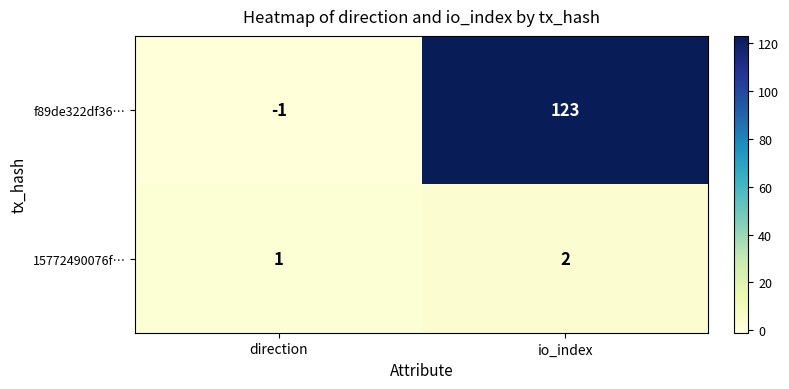

Between direction and io_index, which series saw the biggest shift?

f89de322df36…